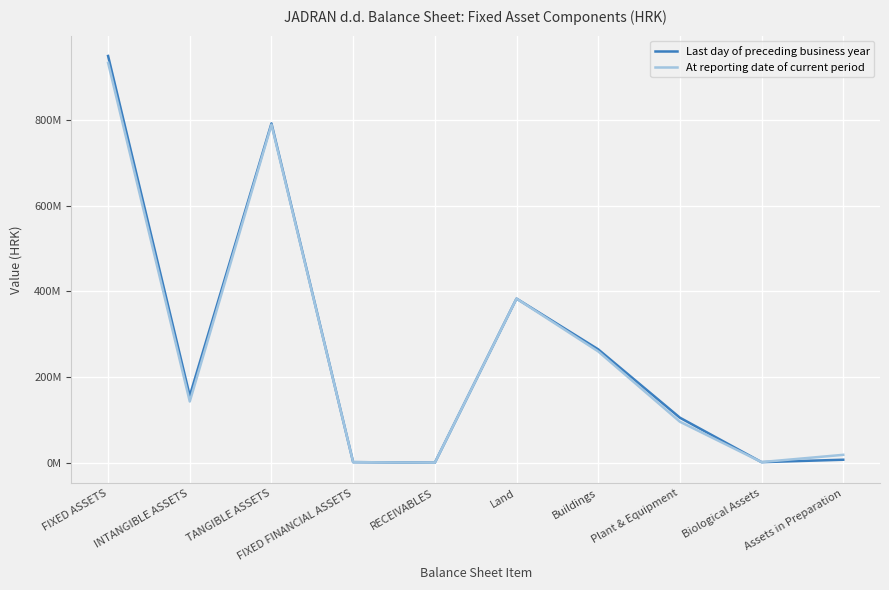

The Last day of preceding business year series shows 33763608 at Plant & Equipment. True or false?

False